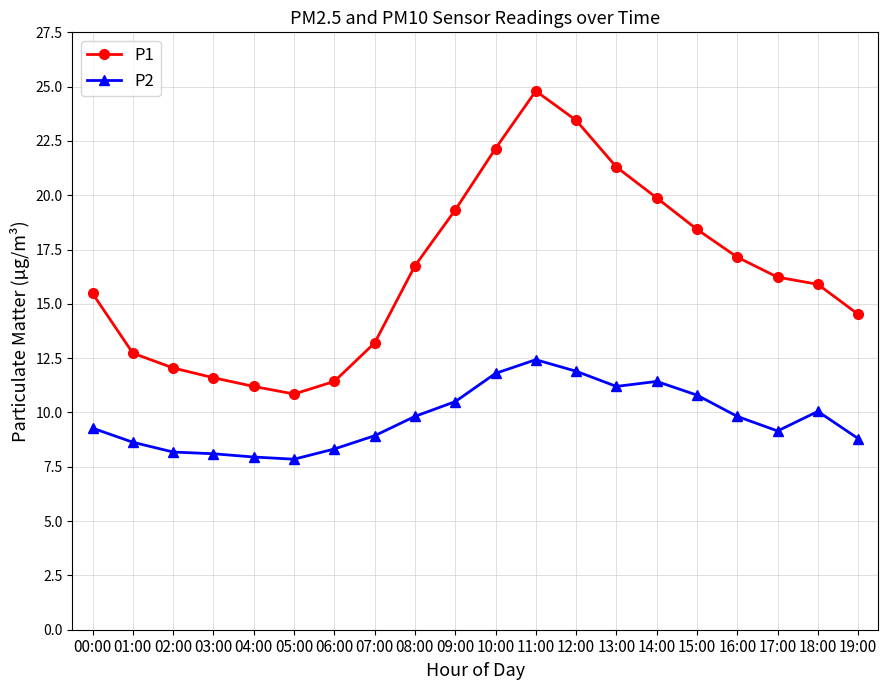

In P1, how many points are higher than both neighbors (excluding endpoints)?

1